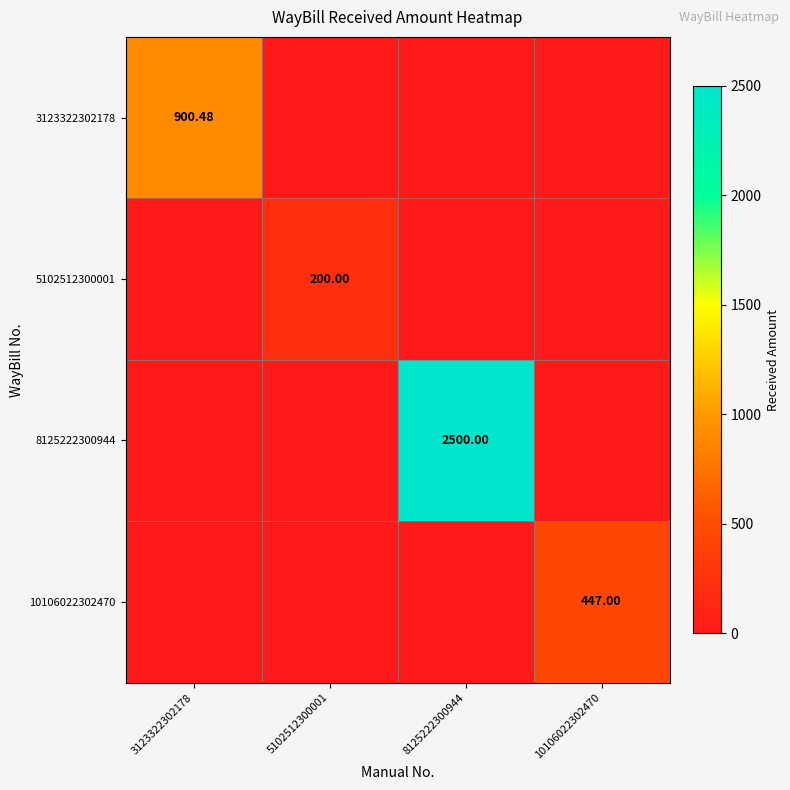

Rank the series at 10106022302470 from lowest to highest value.

3123322302178, 5102512300001, 8125222300944, 10106022302470